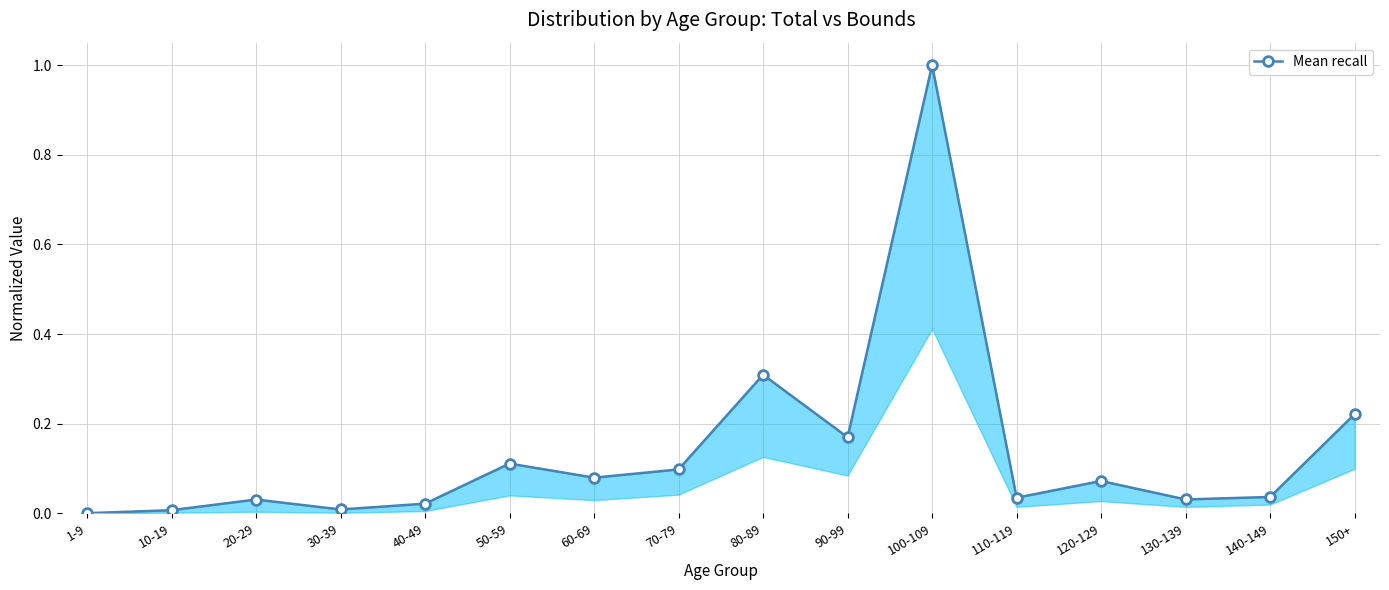

Which has a higher value, 110-119 or 60-69?

60-69